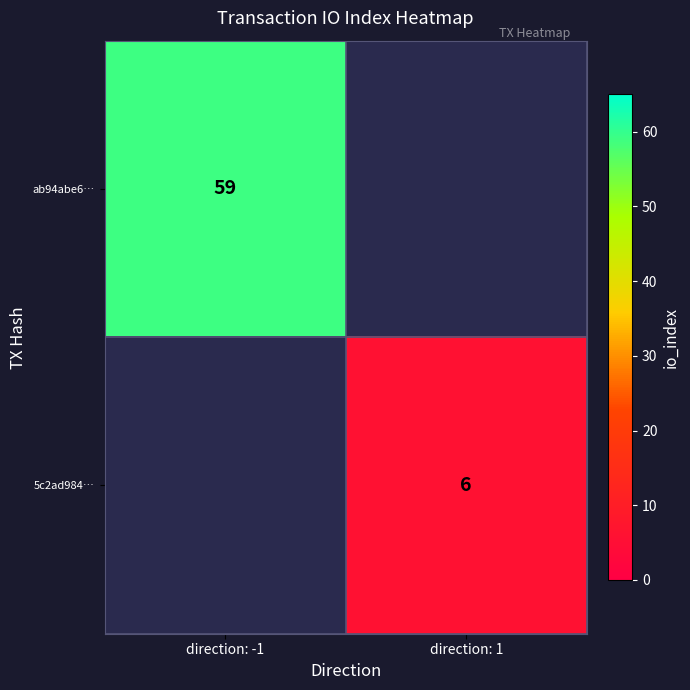

Is the value of ab94abe6… at direction: -1 greater than the value of 5c2ad984… at direction: 1?

Yes